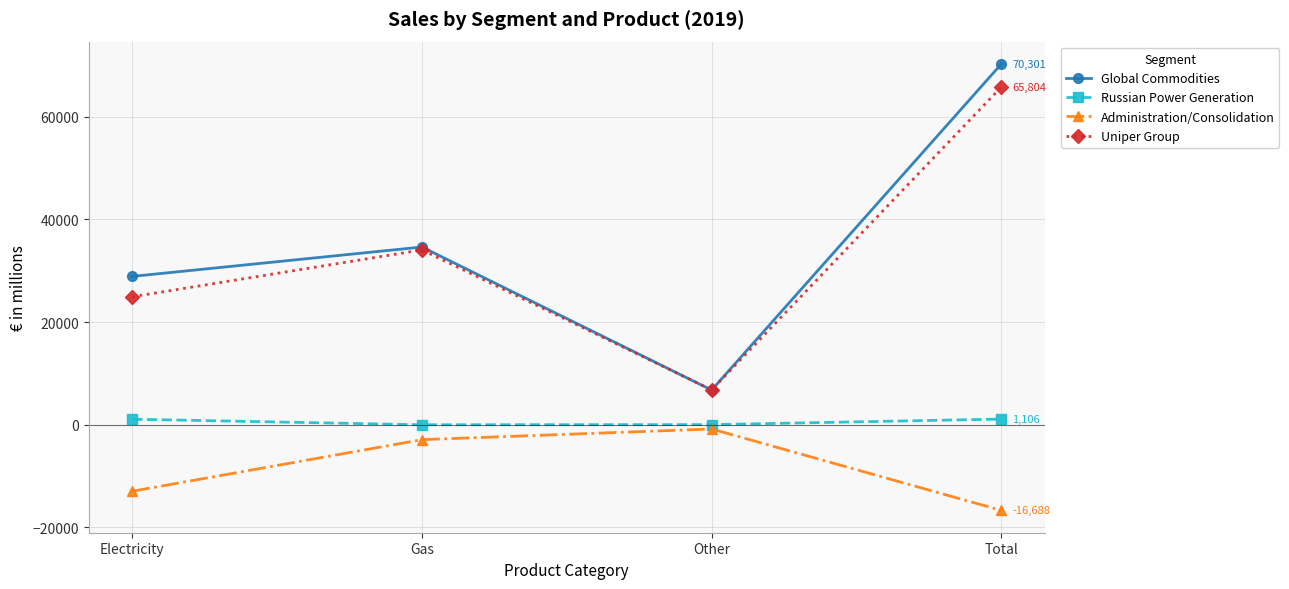

Which series changed the most between Electricity and Gas?

Administration/Consolidation